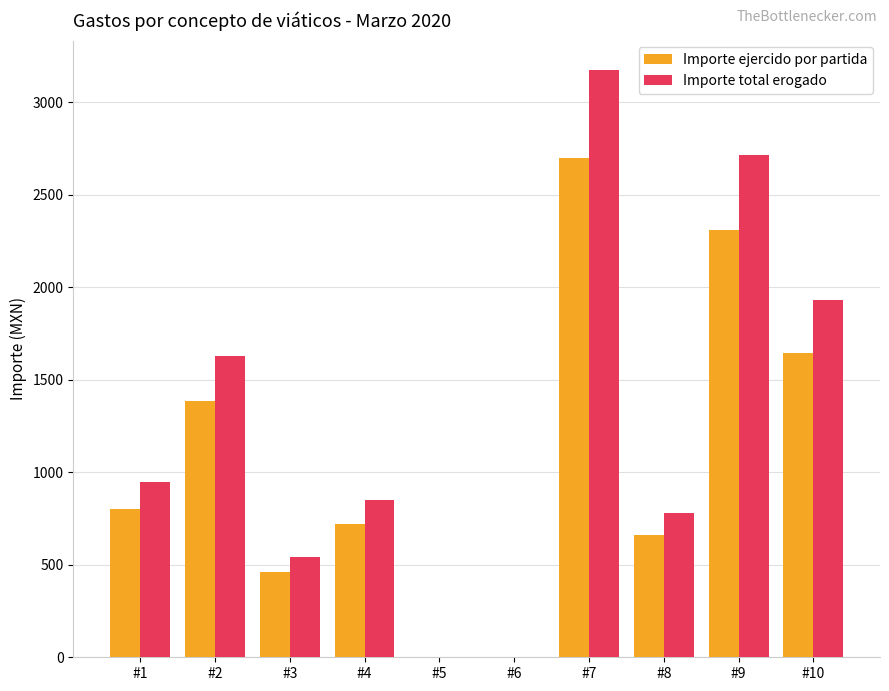

What is the difference between the Importe total erogado values at #1 and #4?

98.0